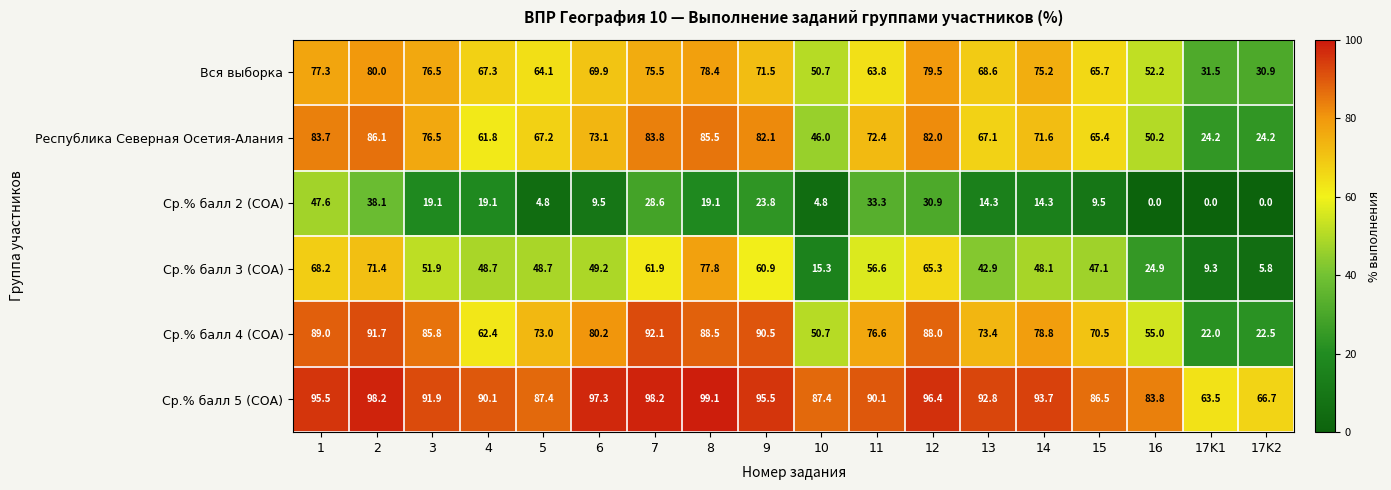

What is the lowest value of the Ср.% балл 5 (СОА) series?

63.5